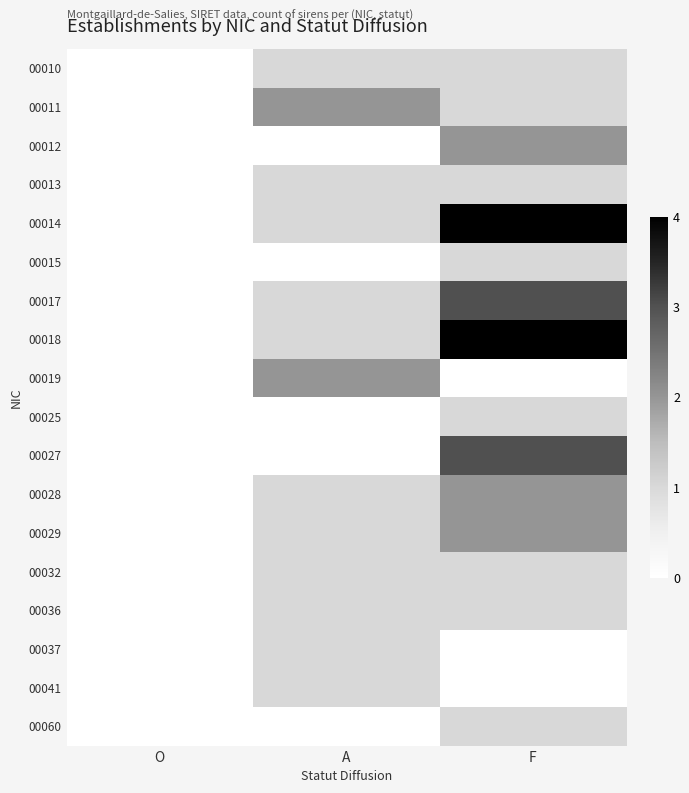

Count the number of data series in this chart.

18